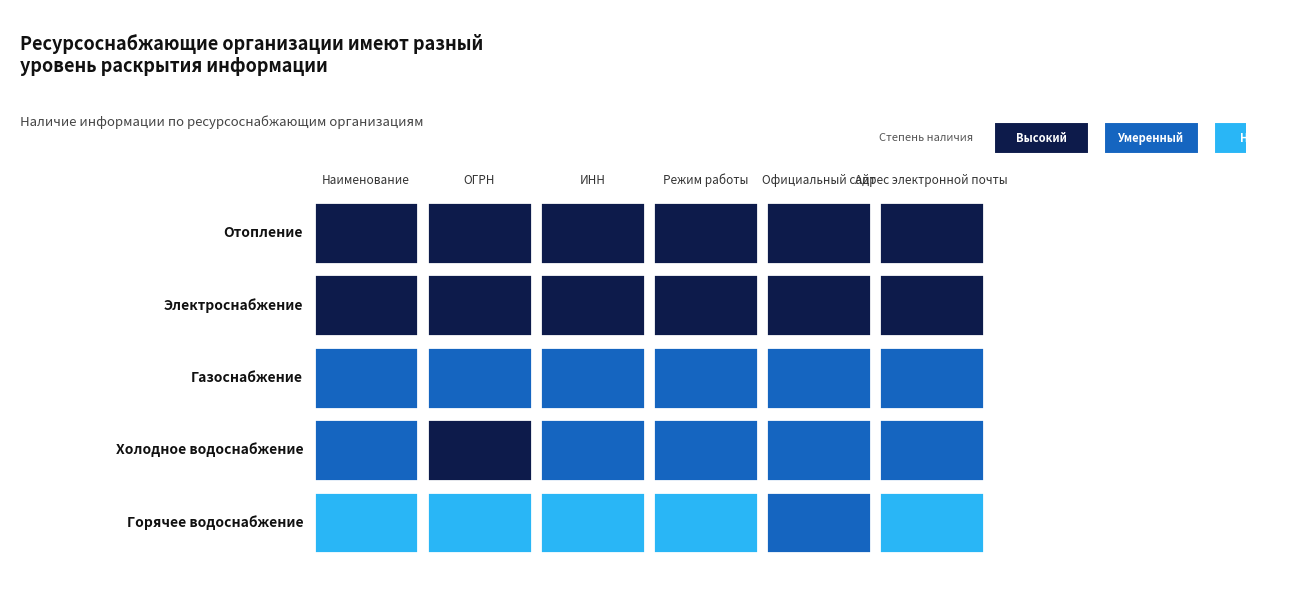

What is the minimum value shown in the chart?

1